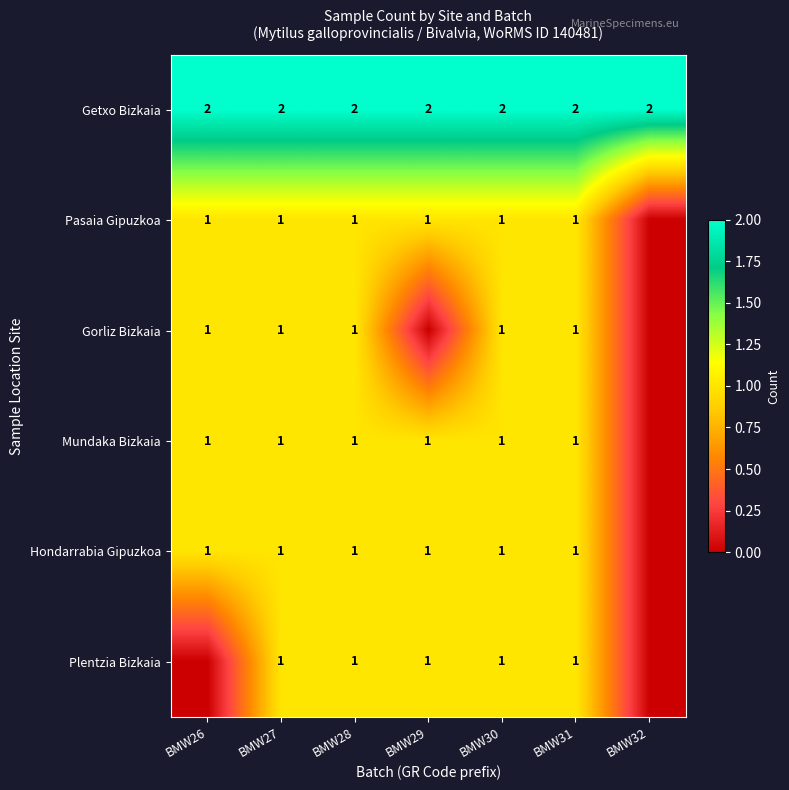

Which label corresponds to the smallest value in the chart?

BMW32